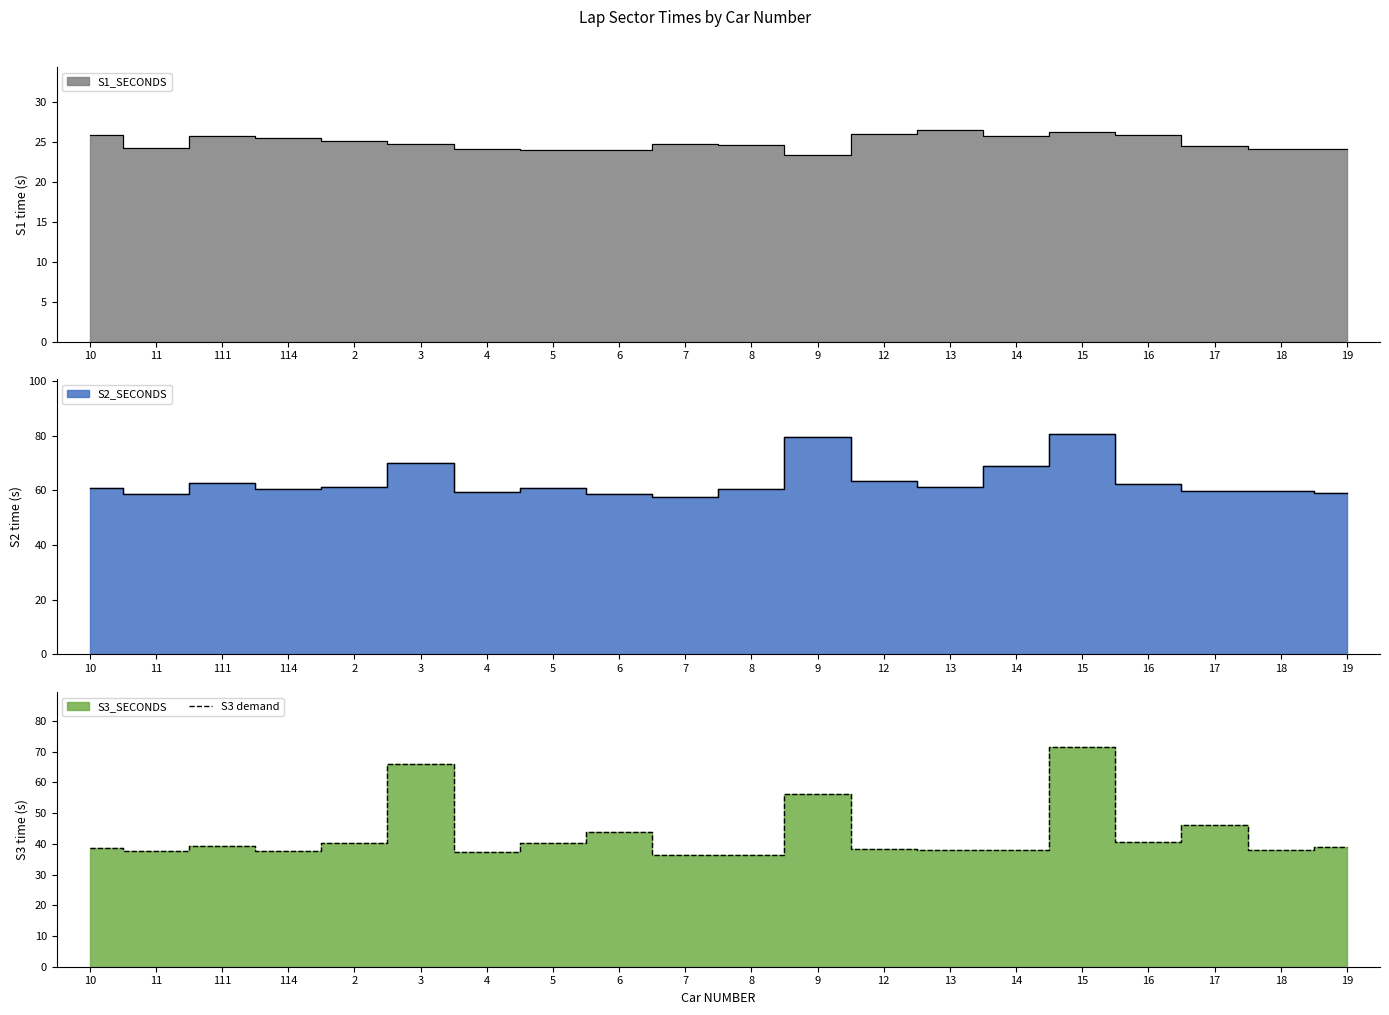

What is the label of the 12th point from the right?

6